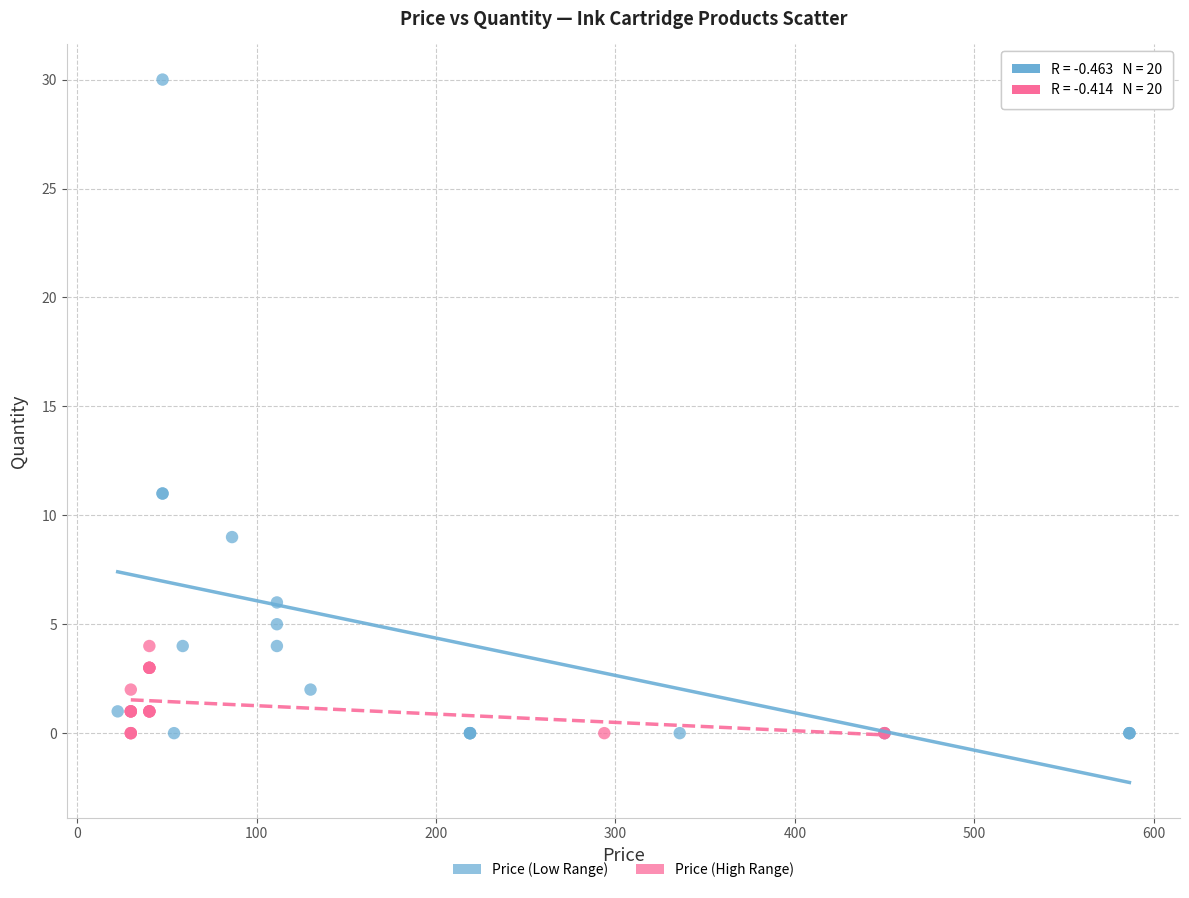

Which series contains the highest Y value?

Price (Low Range)